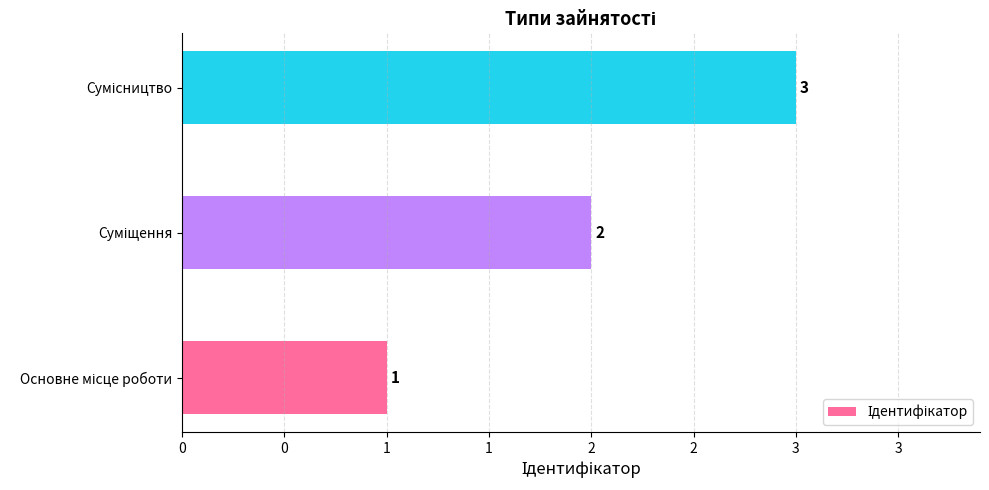

Does the chart contain any negative values?

No